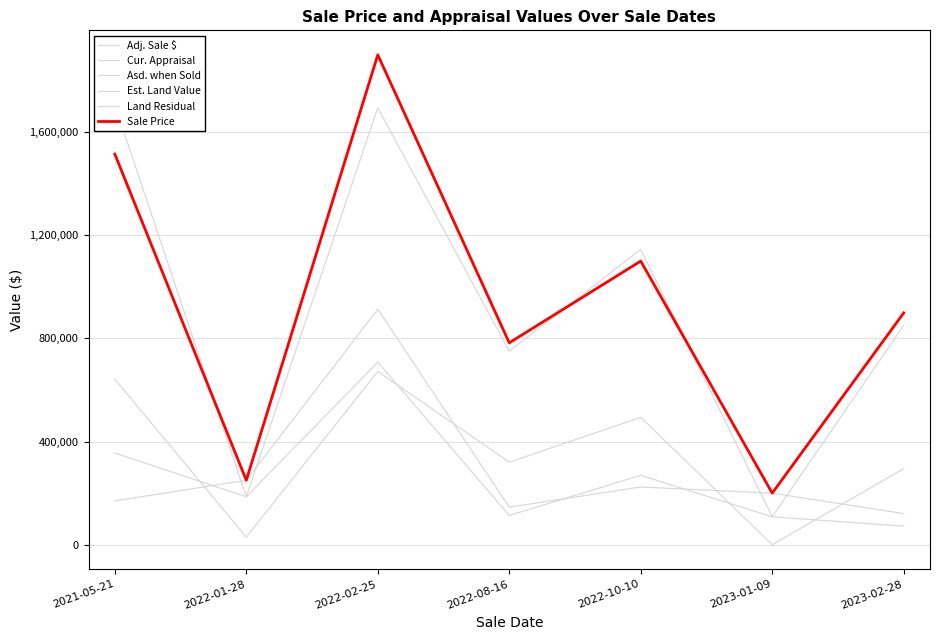

How many series are shown in this chart?

6